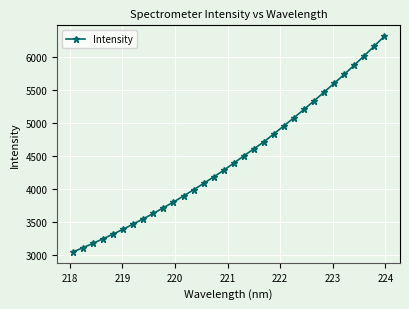

How many lines are shown in the chart?

1